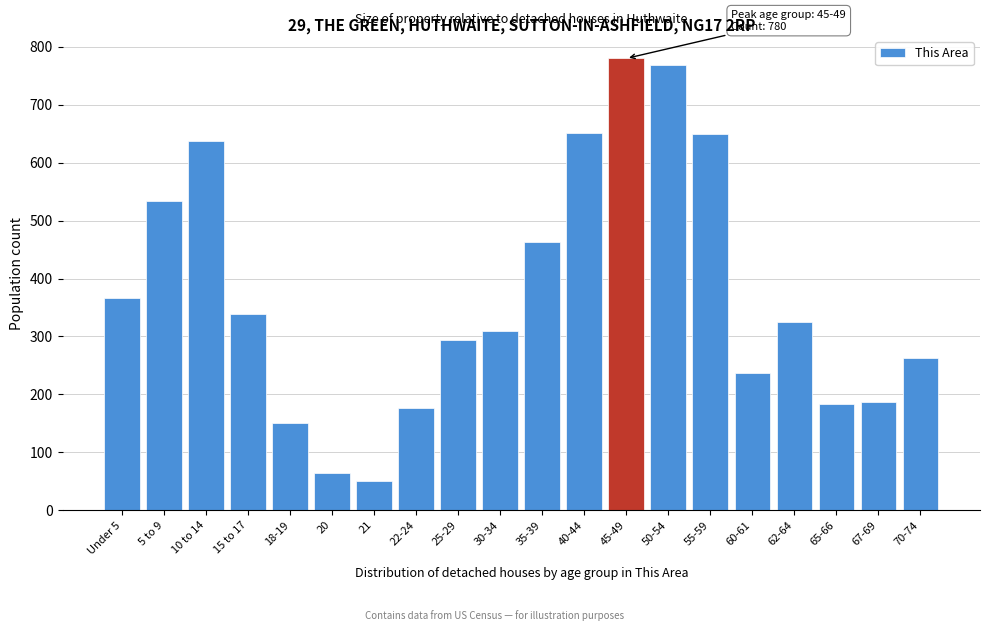

What is the value of the 14th bar from the left?

768